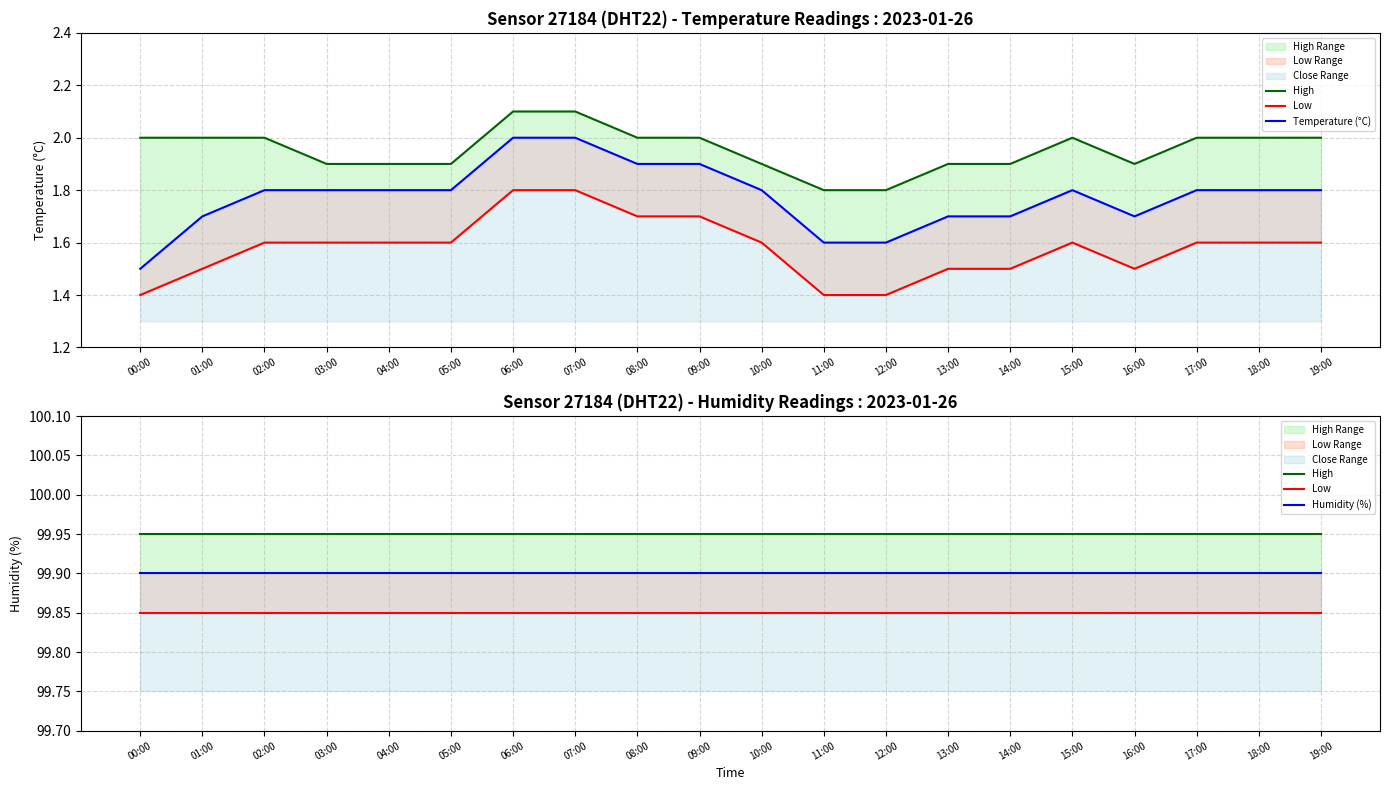

Is it true that High equals 171.4 at 11:00?

False